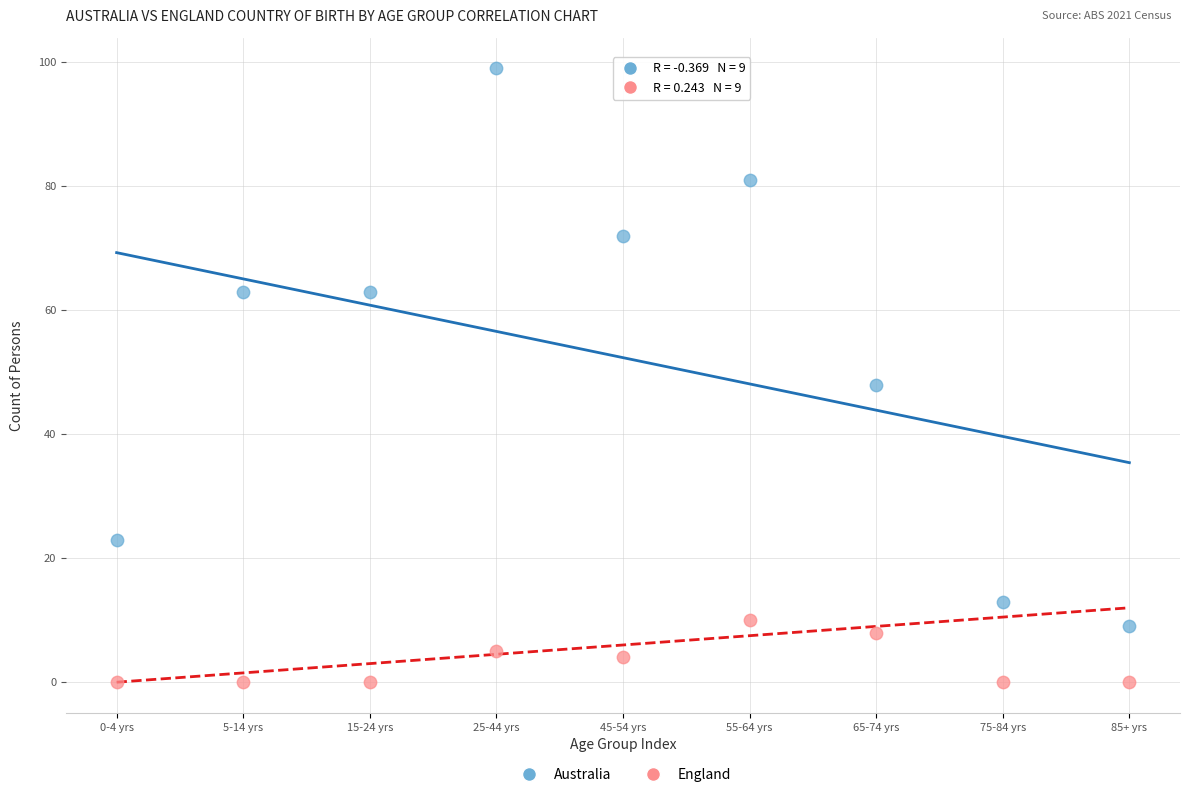

Which series contains the lowest Y value?

England